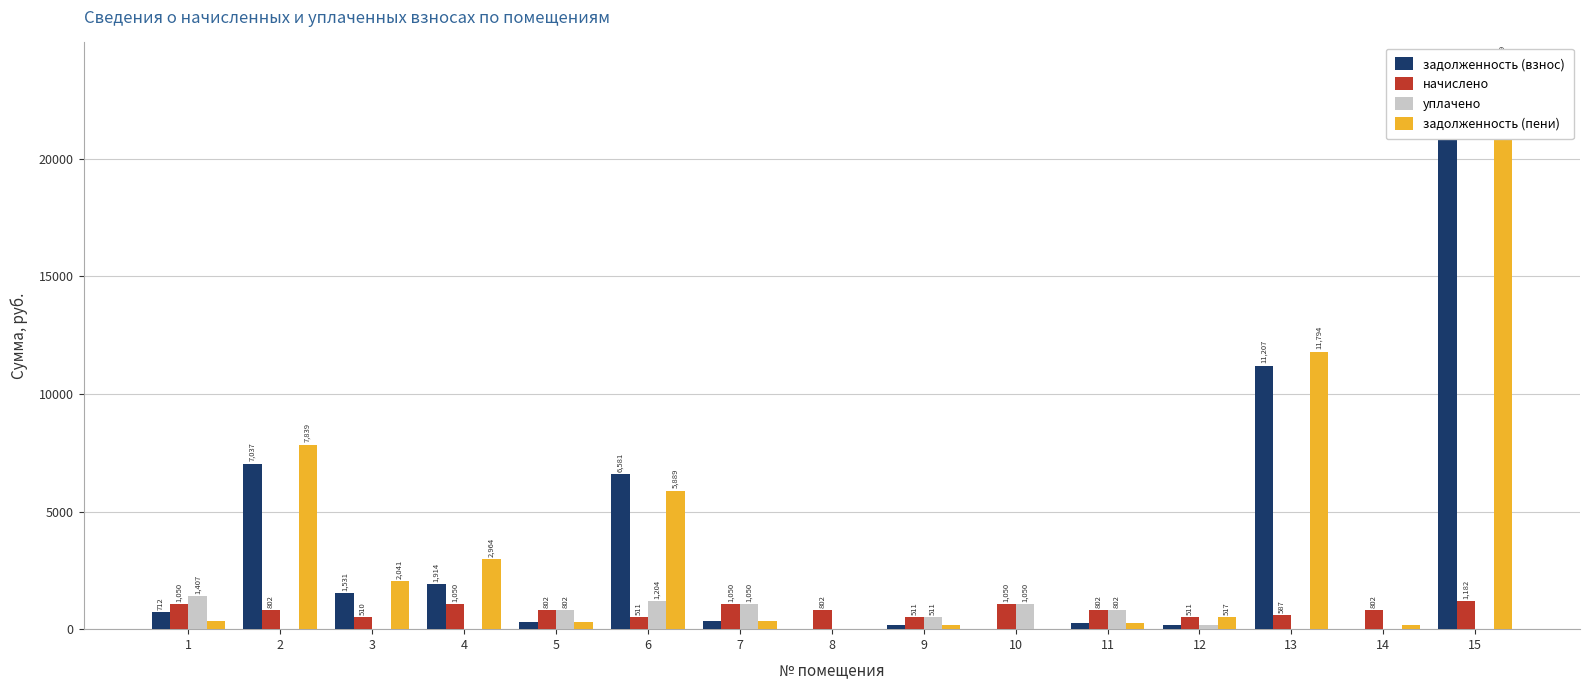

Count the number of data series in this chart.

4